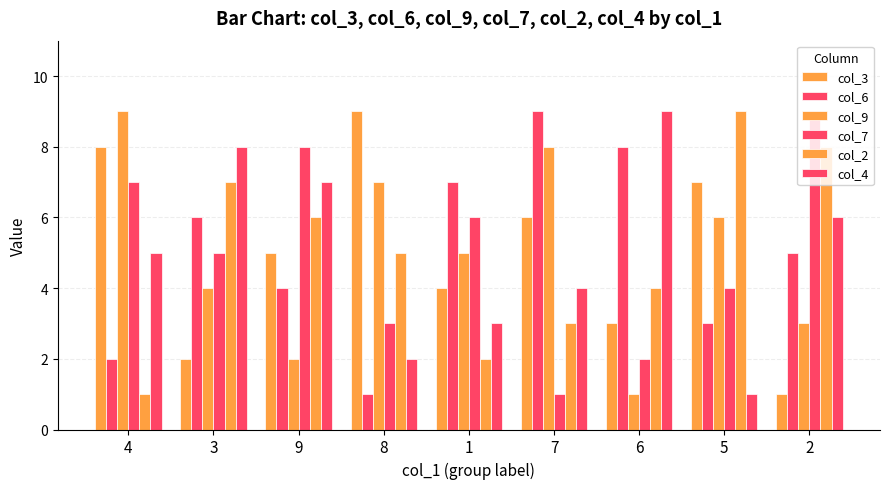

Is it true that col_4 equals 4 at 9?

False